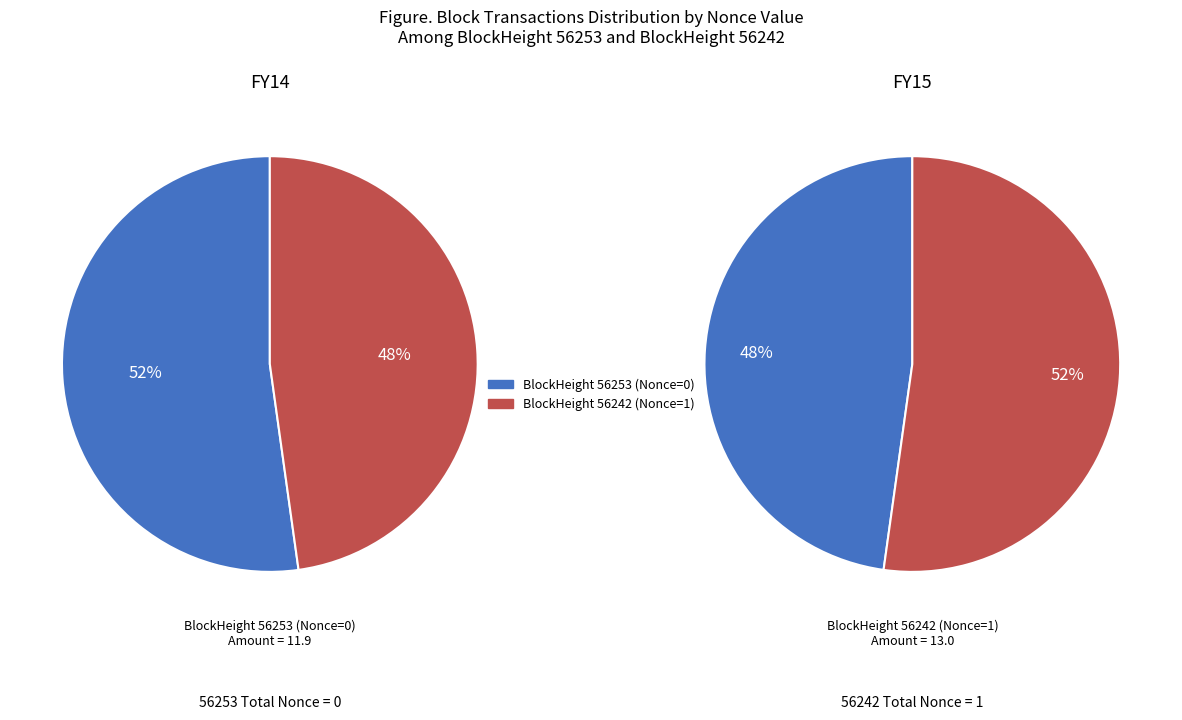

Count the number of slices in the pie.

2